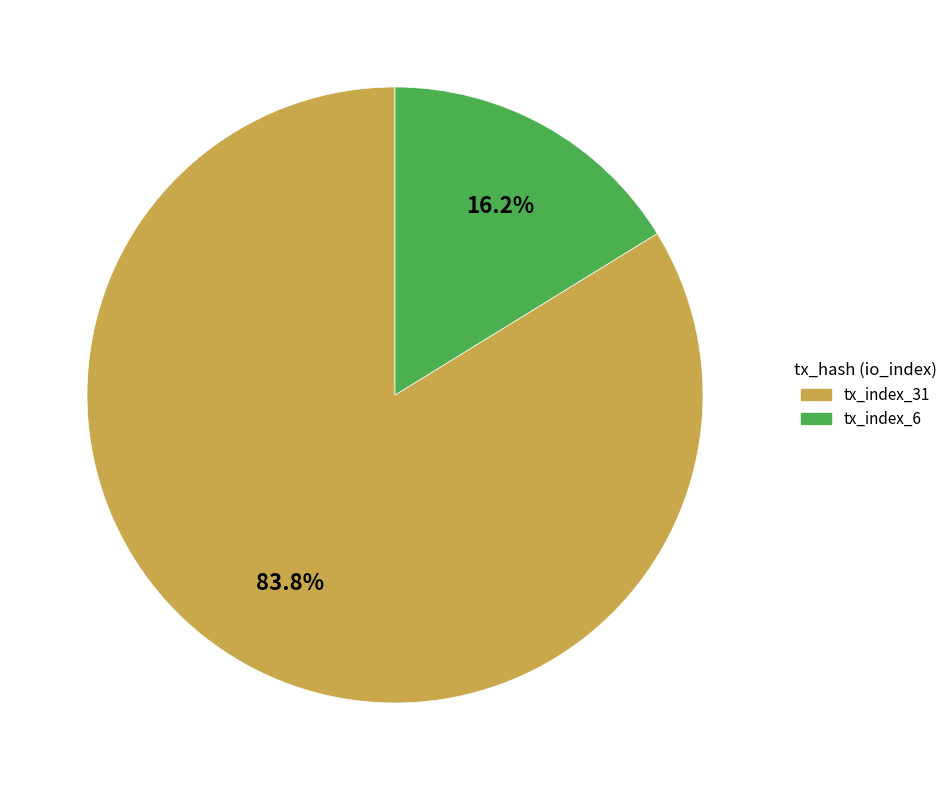

What percentage is the tx_index_6 slice, to the nearest percent?

16%